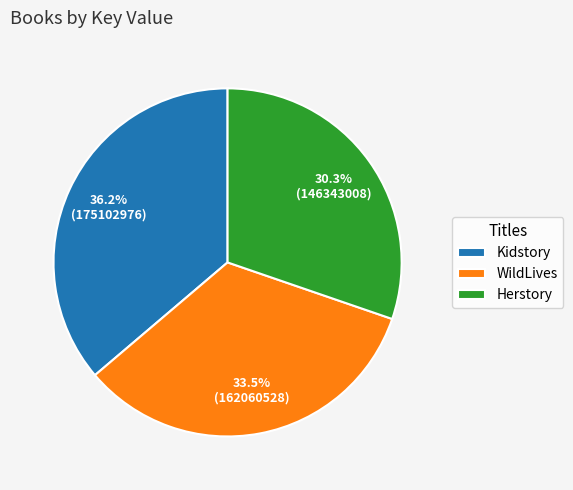

Is there a majority slice in this chart?

No